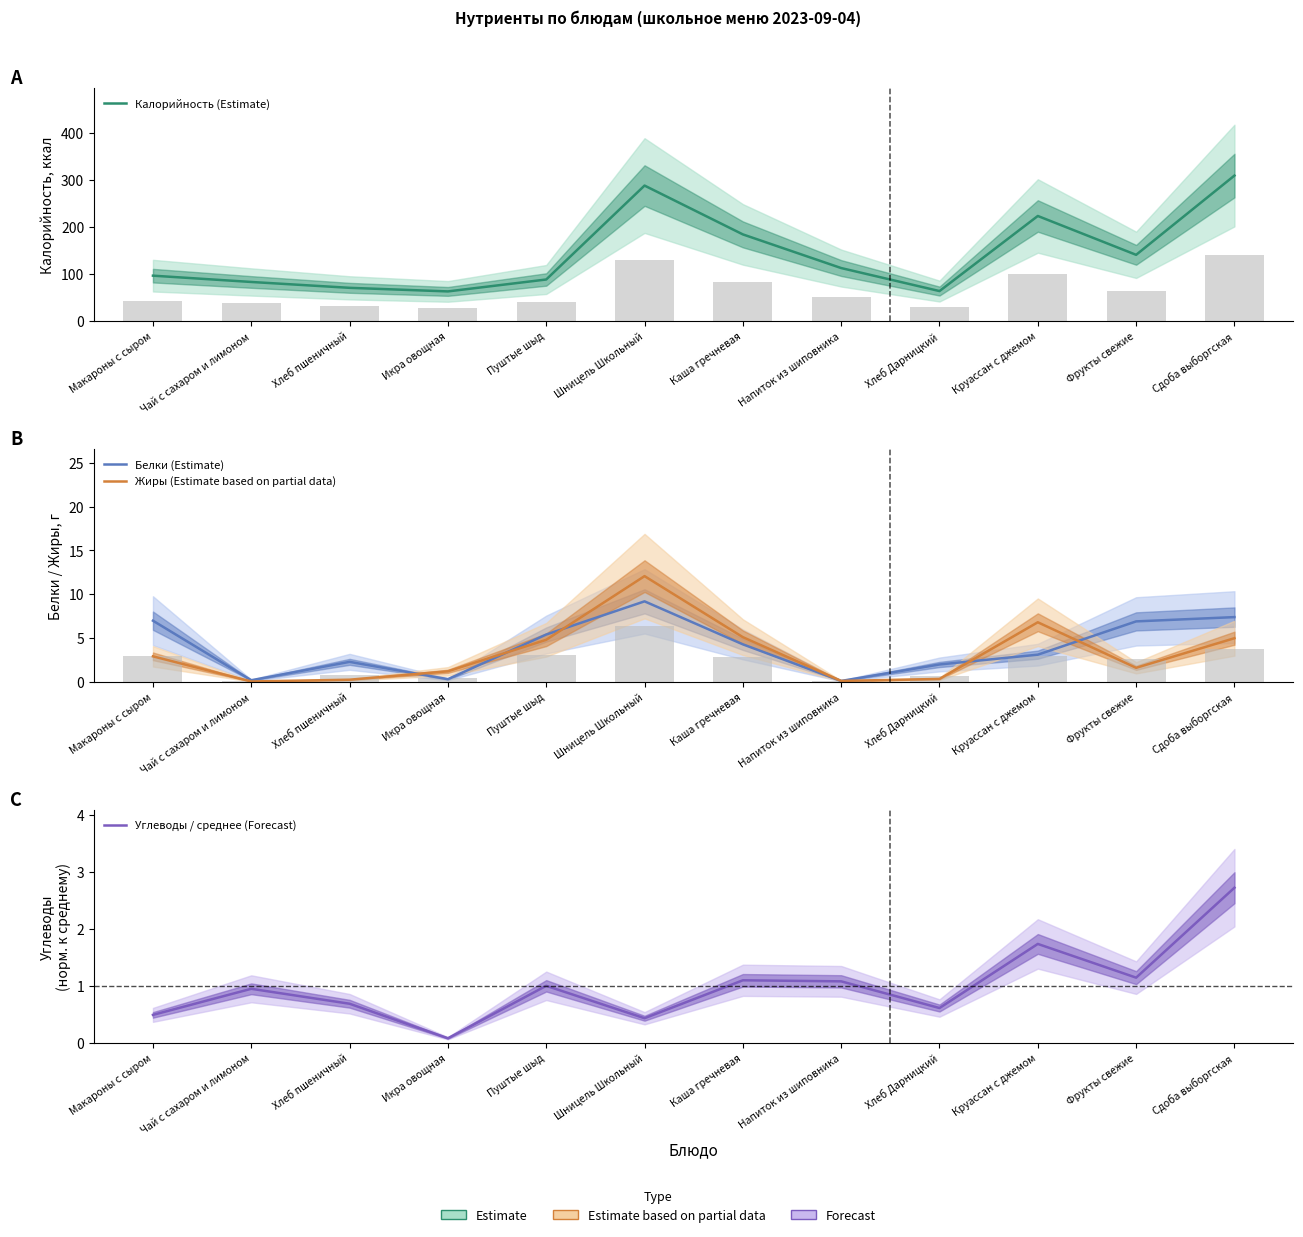

Count the number of data series in this chart.

4